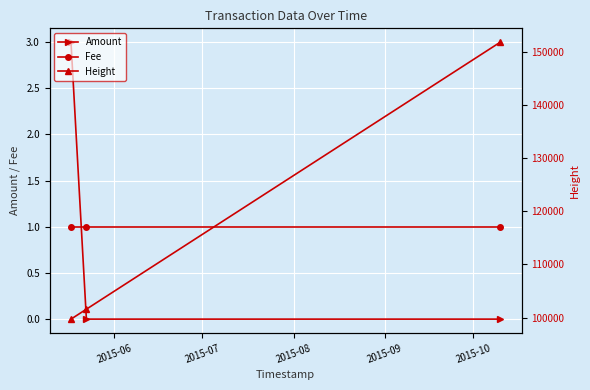

What is the maximum value for Amount?

3